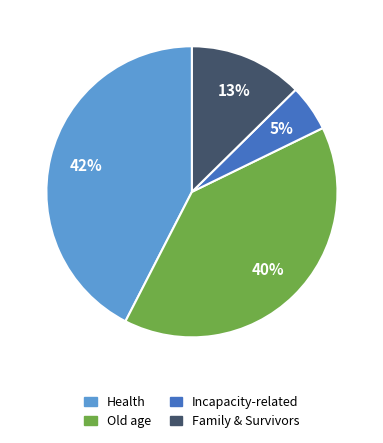

To the nearest percent, what is the average slice percentage?

25%